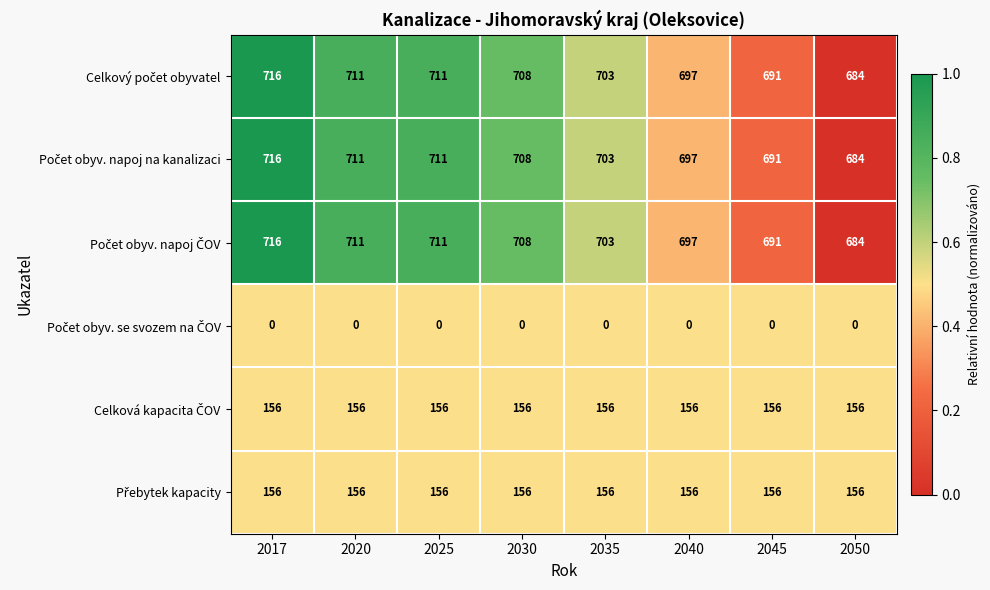

At which category is the sum across all series the highest?

2017